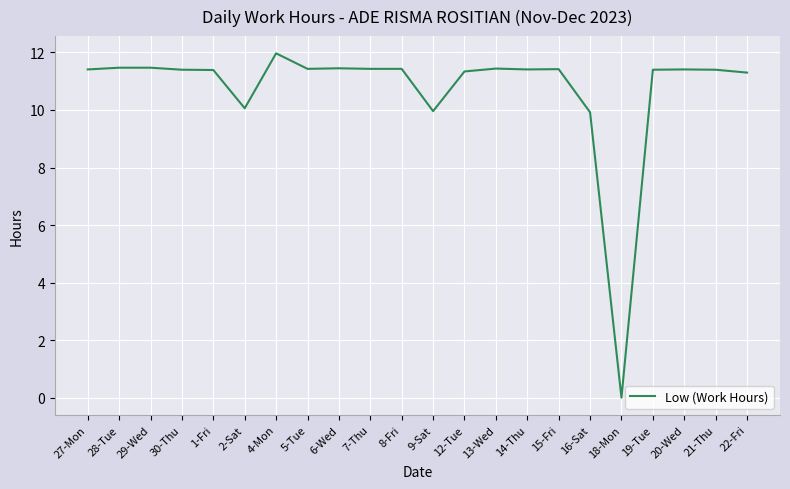

Which has a higher value, 16-Sat or 20-Wed?

20-Wed